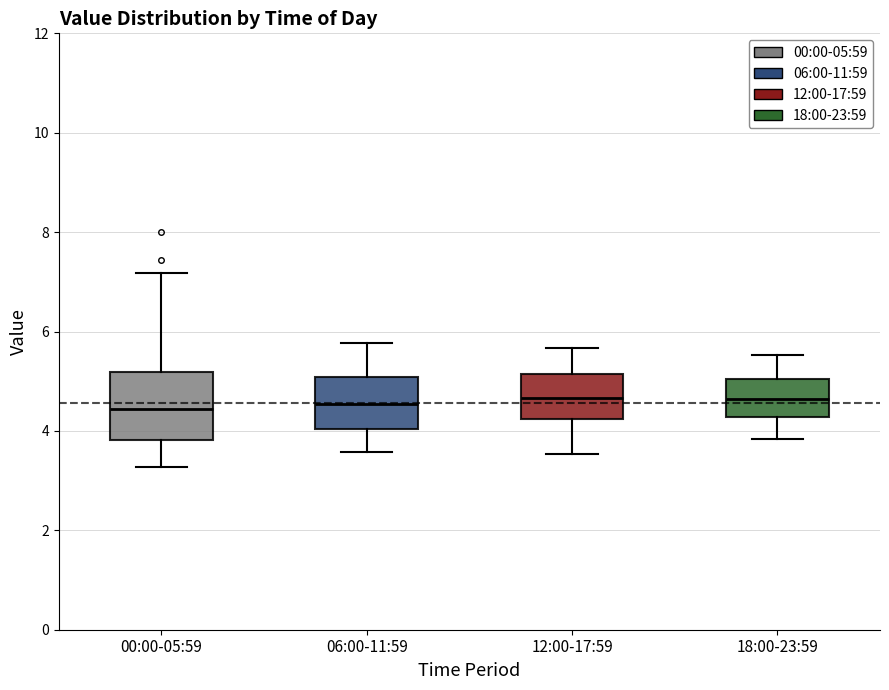

Reading left to right, transcribe this box plot: for each box, give where its median line is, the range the box spans, and where its two whiskers end, as read against the y-axis. The values are not printed on the chart, so give them approximately, as read against the axis.

00:00-05:59: median 4.4, box 3.8 to 5.2, whiskers 3.2 to 7.2
06:00-11:59: median 4.6, box 4.0 to 5.0, whiskers 3.6 to 5.8
12:00-17:59: median 4.6, box 4.2 to 5.2, whiskers 3.6 to 5.6
18:00-23:59: median 4.6, box 4.2 to 5.0, whiskers 3.8 to 5.6